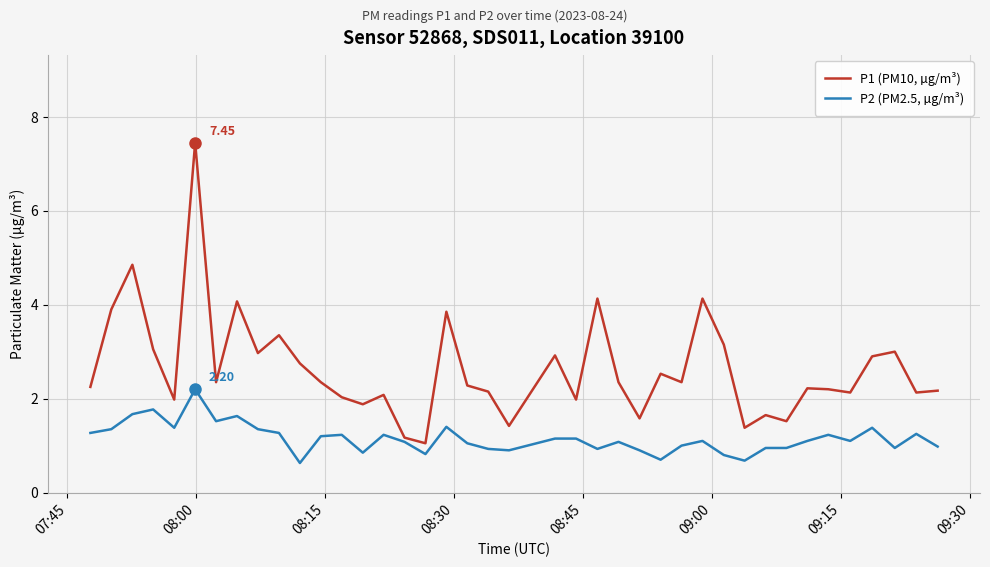

Rank the series by their maximum value, from highest to lowest.

P1 (PM10, µg/m³), P2 (PM2.5, µg/m³)